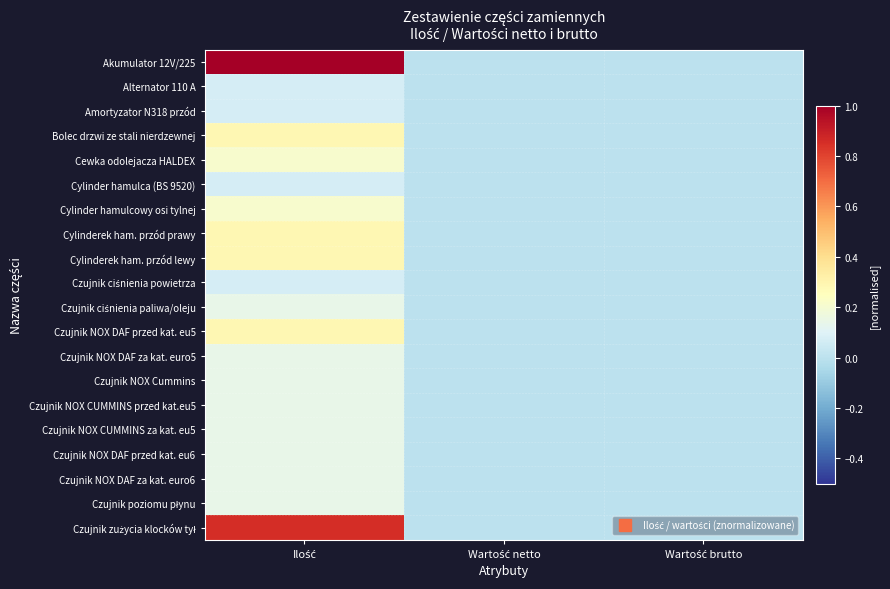

Which series has the largest range (max minus min)?

Akumulator 12V/225